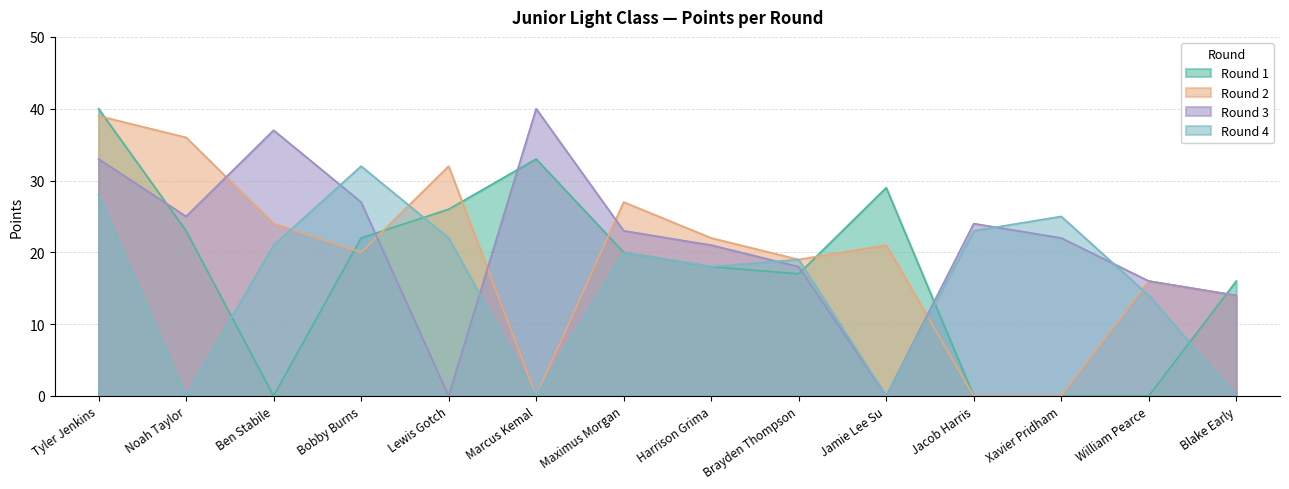

What is the difference between the maximum and minimum values in the Round 2 series?

39